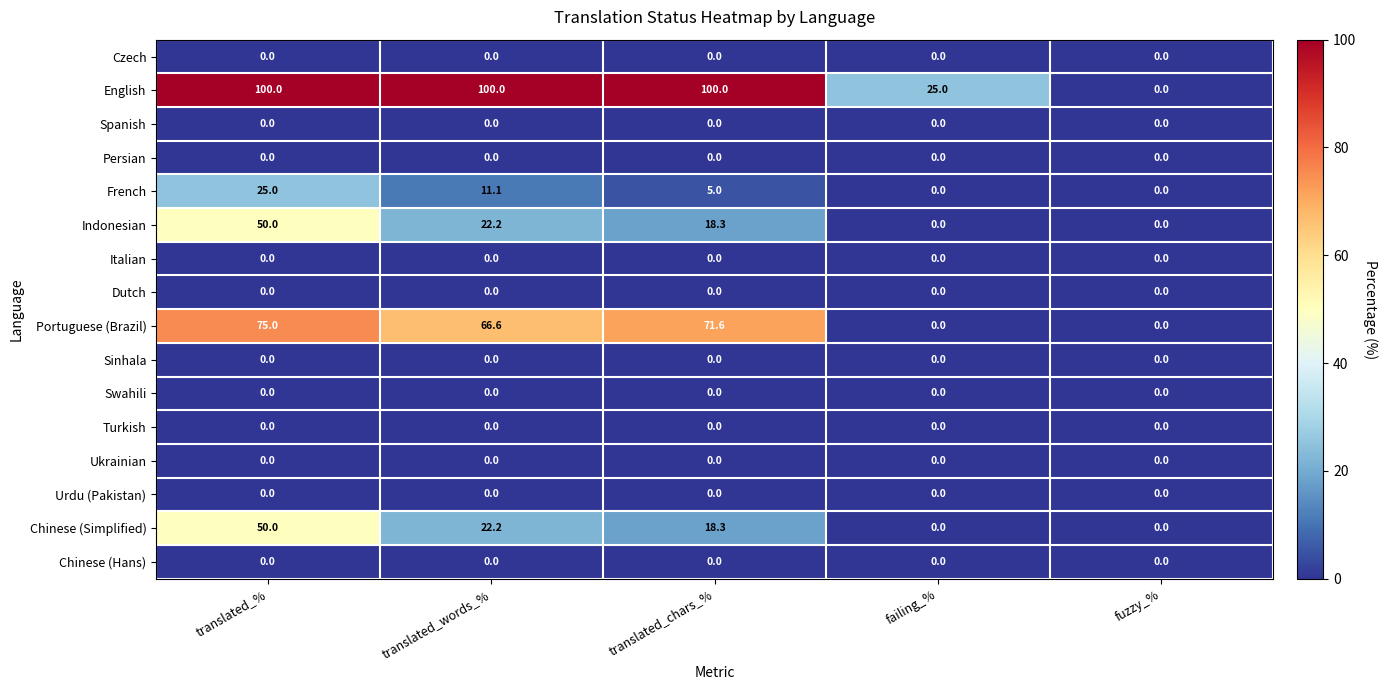

Which series has the largest total across all categories?

English